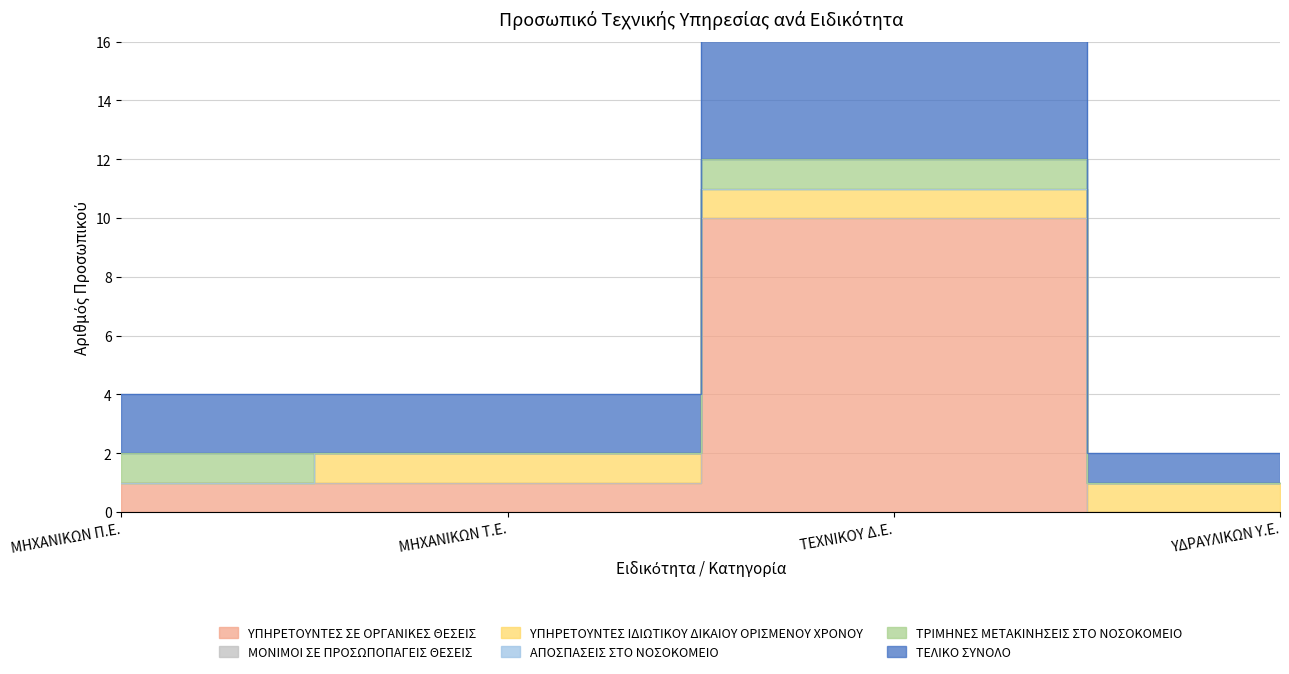

Does the chart have visible grid lines?

Yes